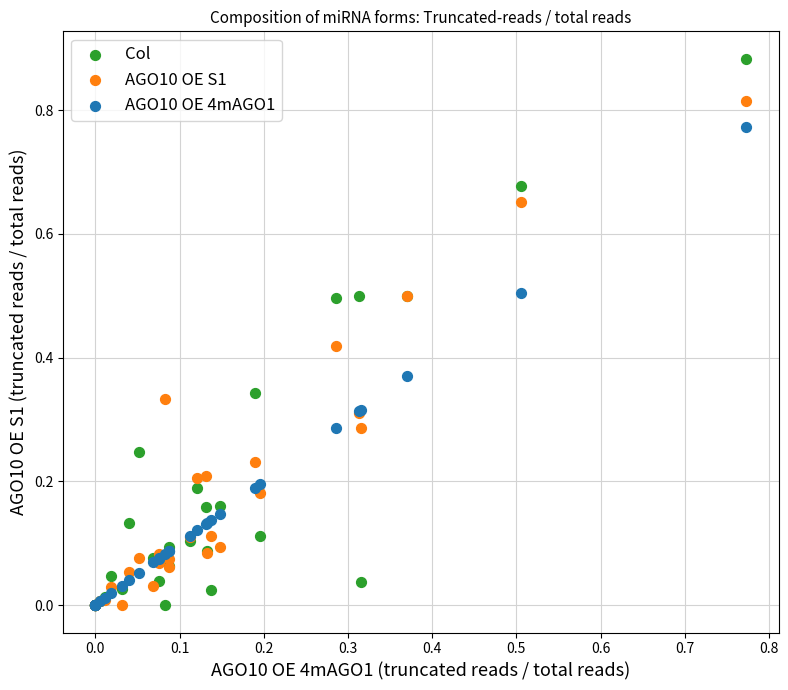

What are all the series names shown in the legend?

Col, AGO10 OE S1, AGO10 OE 4mAGO1